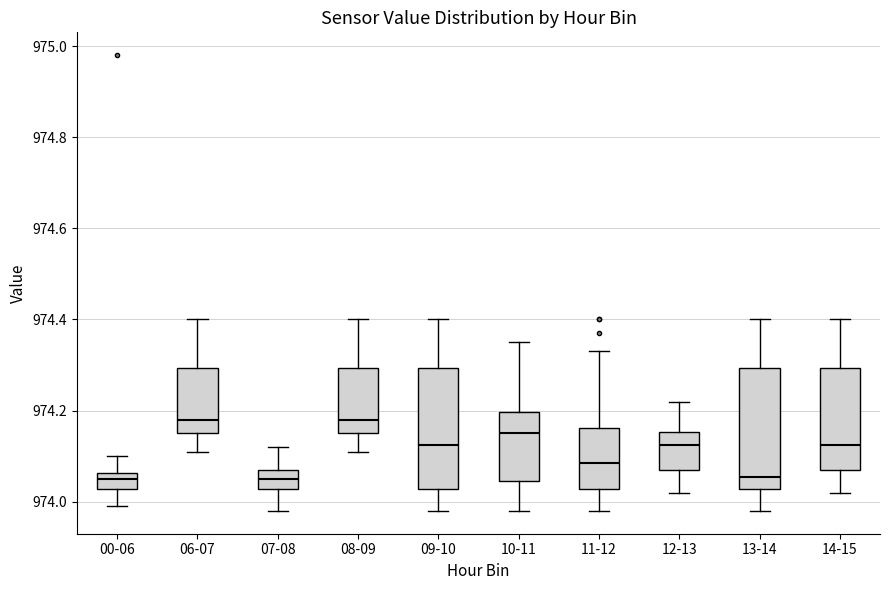

Reading left to right, transcribe this box plot: for each box, give where its median line is, the range the box spans, and where its two whiskers end, as read against the y-axis. The values are not printed on the chart, so give them approximately, as read against the axis.

00-06: median 974.06 (inside the box), box 974.02 to 974.06, whiskers 974.00 to 974.10
06-07: median 974.18, box 974.16 to 974.30, whiskers 974.12 to 974.40
07-08: median 974.06, box 974.02 to 974.08, whiskers 973.98 to 974.12
08-09: median 974.18, box 974.16 to 974.30, whiskers 974.12 to 974.40
09-10: median 974.12, box 974.02 to 974.30, whiskers 973.98 to 974.40
10-11: median 974.16, box 974.04 to 974.20, whiskers 973.98 to 974.36
11-12: median 974.08, box 974.02 to 974.16, whiskers 973.98 to 974.34
12-13: median 974.12, box 974.08 to 974.16, whiskers 974.02 to 974.22
13-14: median 974.06, box 974.02 to 974.30, whiskers 973.98 to 974.40
14-15: median 974.12, box 974.08 to 974.30, whiskers 974.02 to 974.40